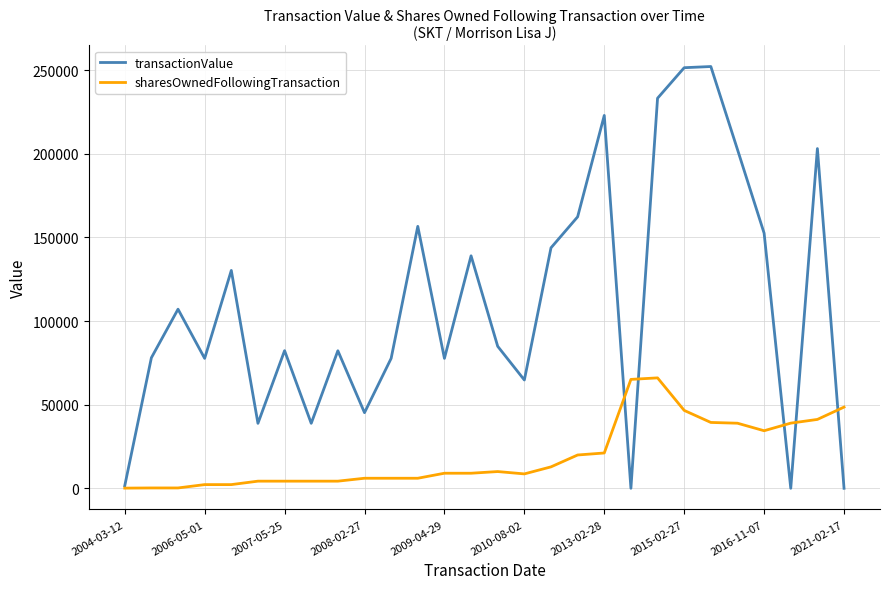

What is the highest value of the sharesOwnedFollowingTransaction series?

66004